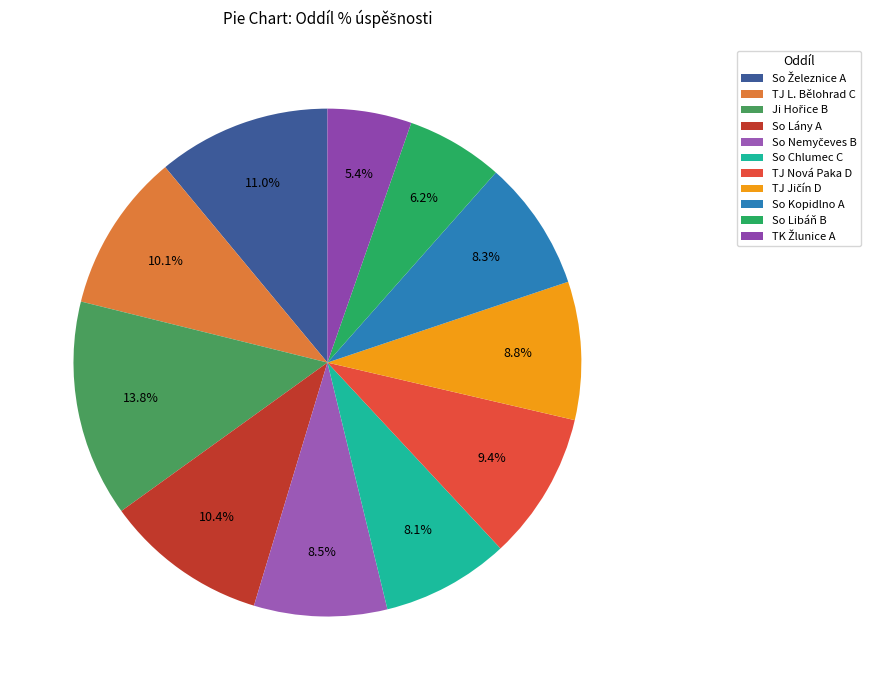

How many segments does this pie chart have?

11